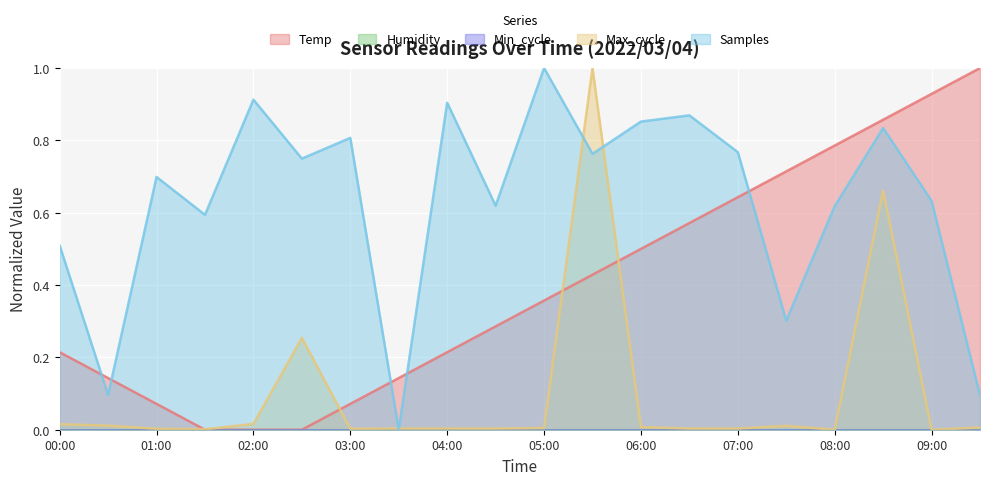

List the series in order of their overall mean, highest first.

Samples, Temp, Max_cycle